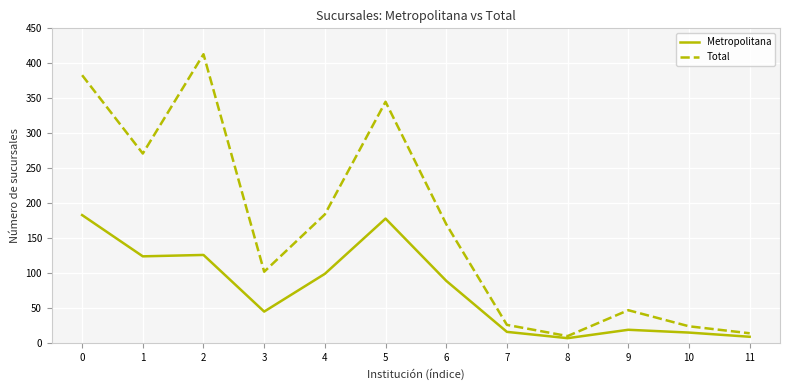

True or false: Total has more than 2 points higher than both neighbors.

True